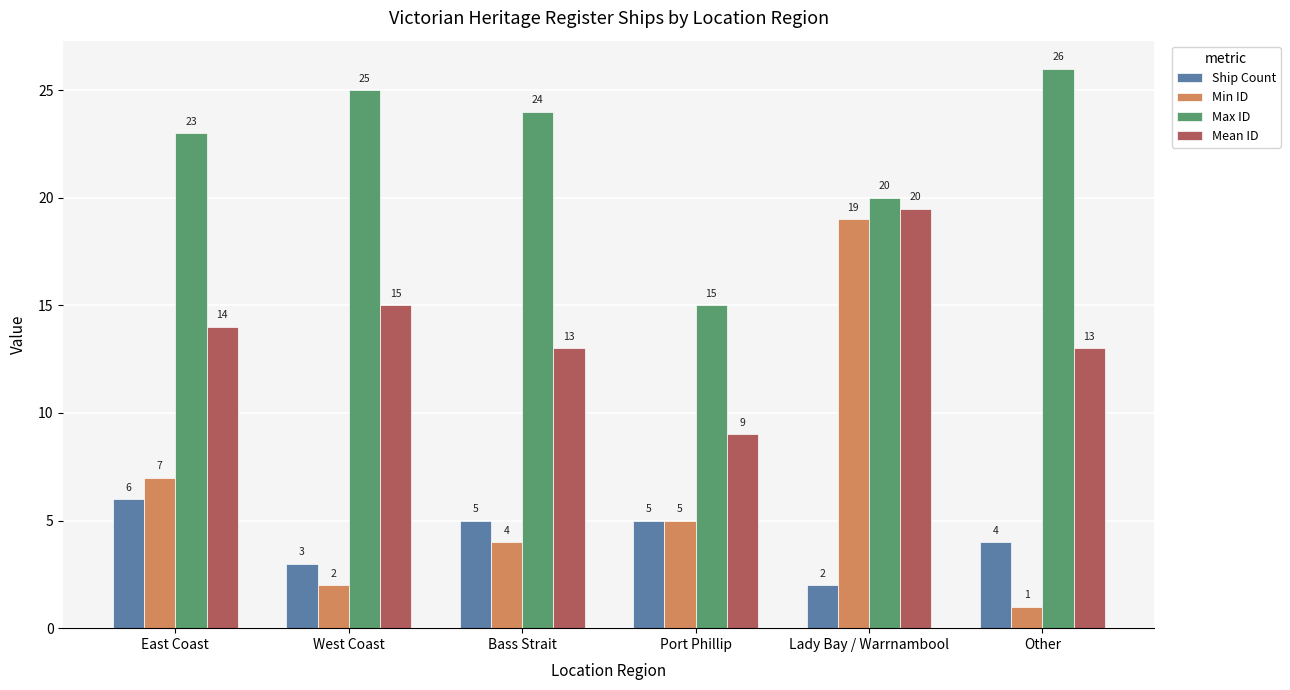

At which label does Min ID reach its minimum?

Other